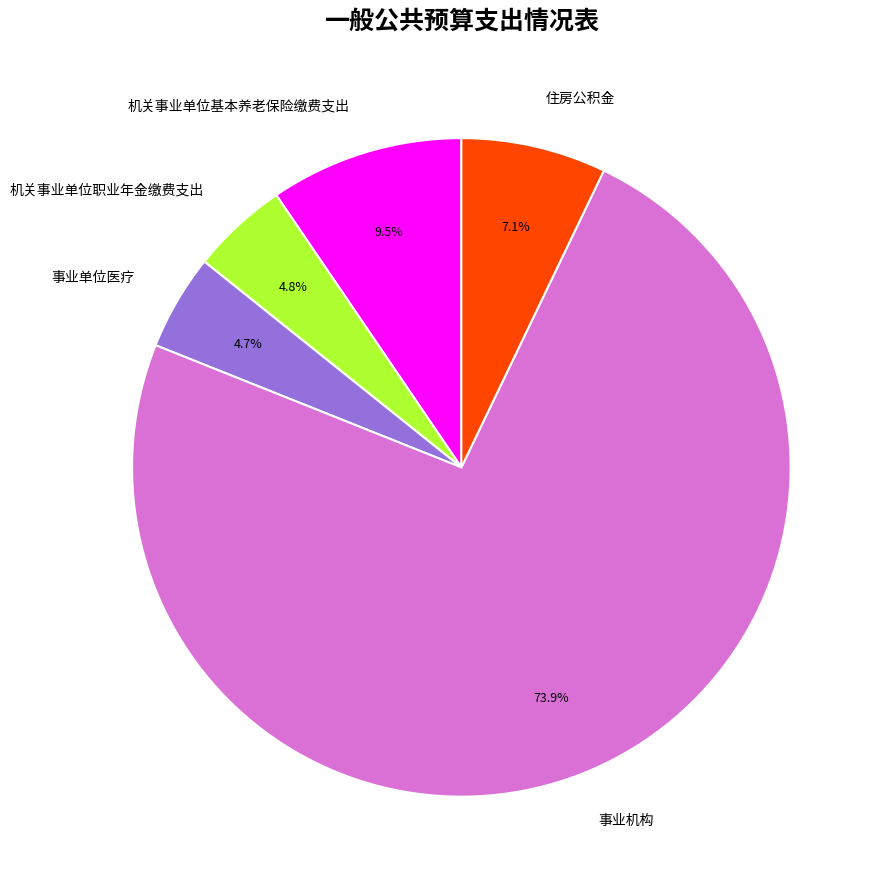

Is it true that 机关事业单位基本养老保险缴费支出 is 10% of the pie?

True